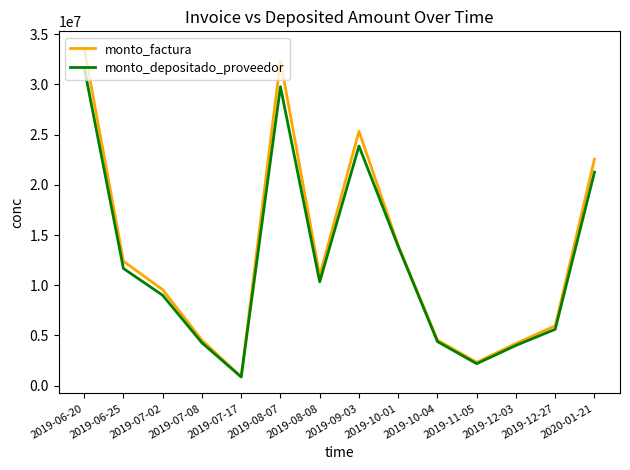

What is the sum of the monto_factura values at 2019-07-08 and 2019-09-03?

29867500